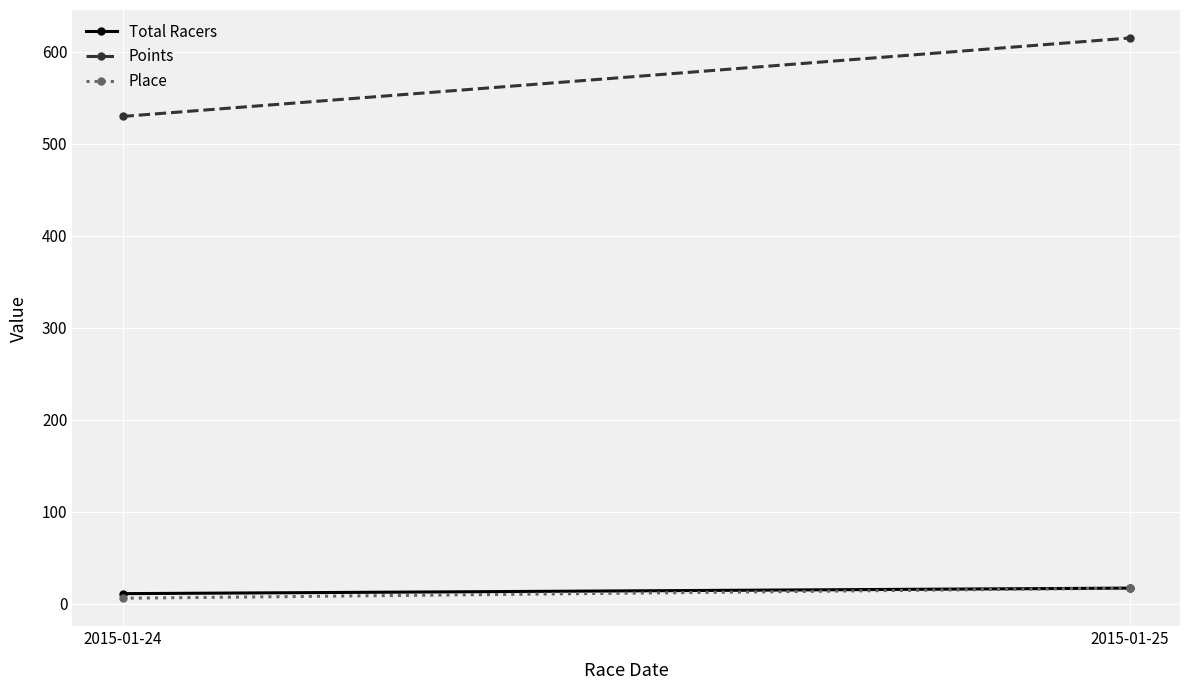

Rank the series at 2015-01-25 from lowest to highest value.

Total Racers, Place, Points